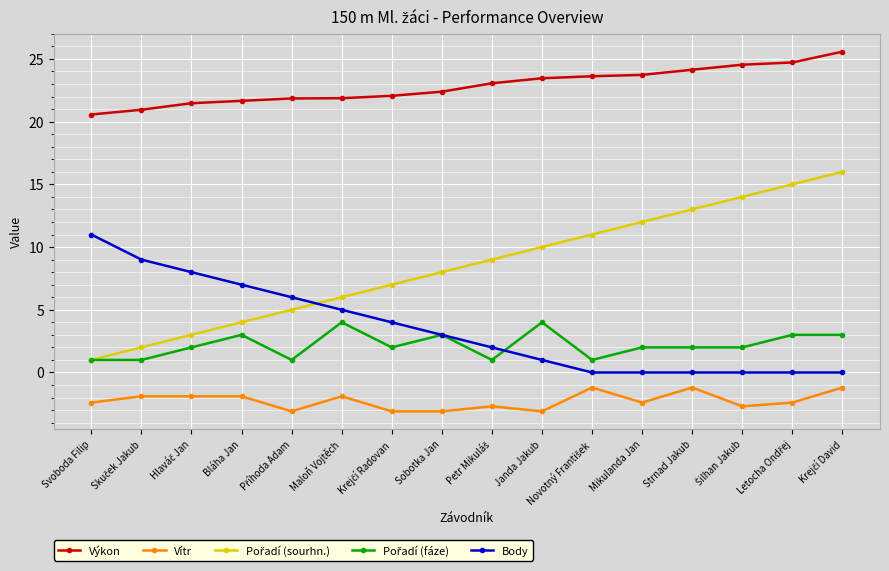

The value of Výkon at Strnad Jakub is 33.1. True or false?

False